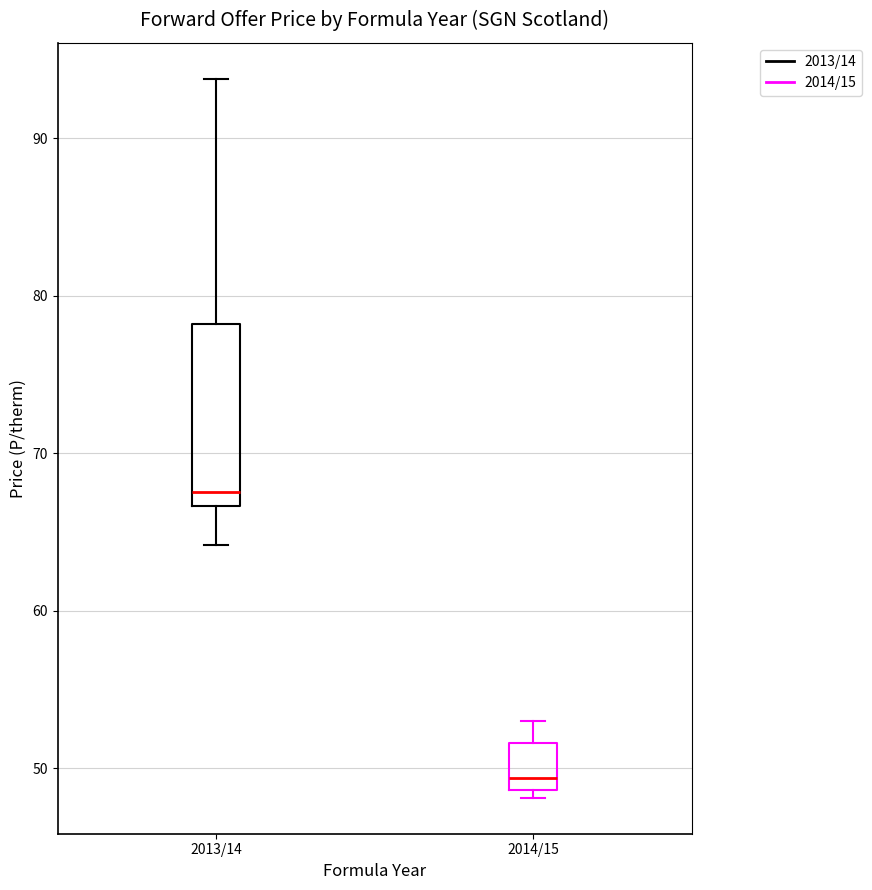

Where does the lower whisker of the box for 2013/14 end on the y-axis? The values are not printed on the chart, so give them approximately, as read against the axis.

64